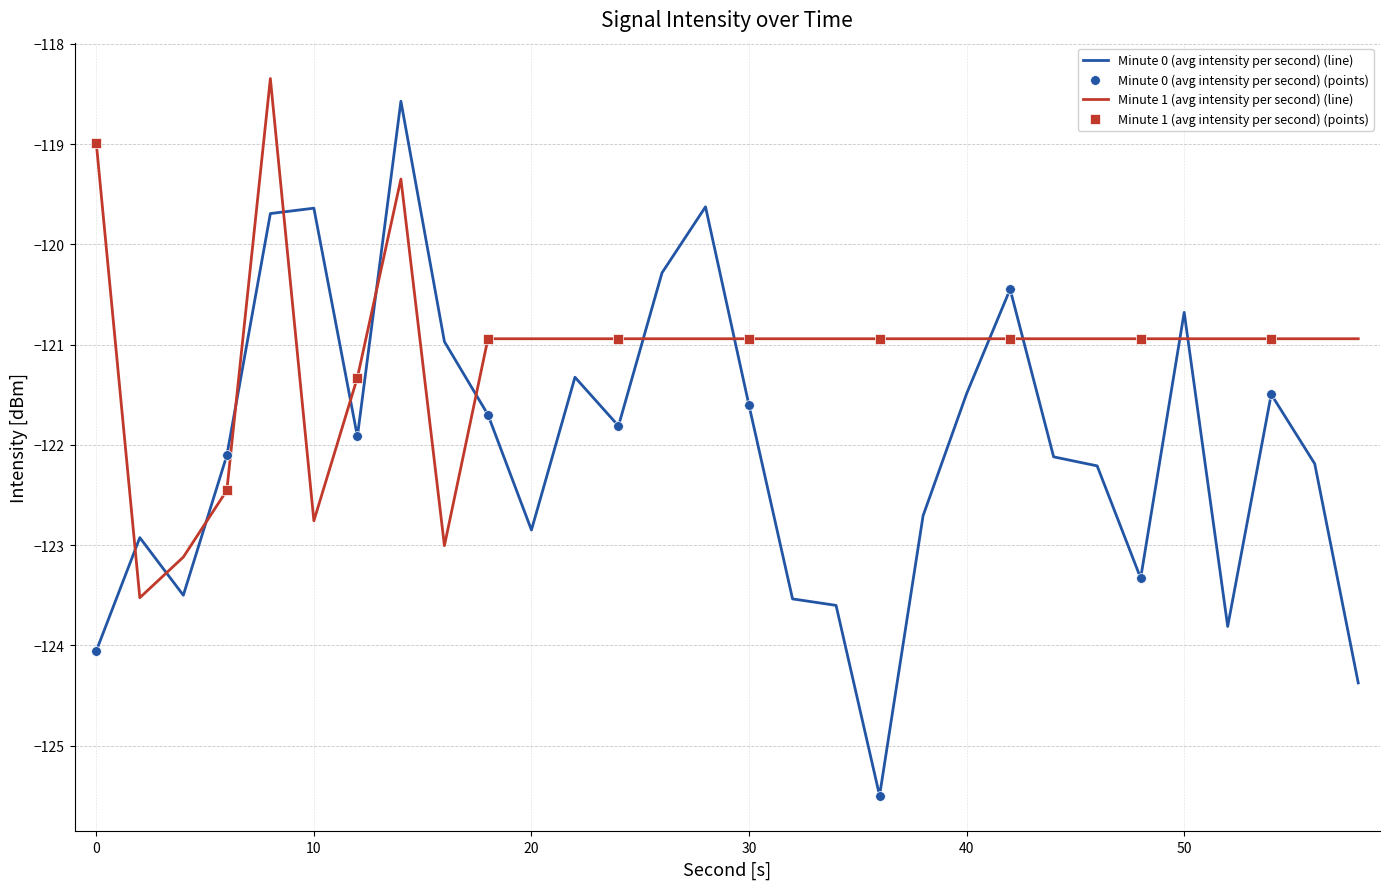

Which series has the largest total across all categories?

Minute 1 (avg intensity per second) (line)